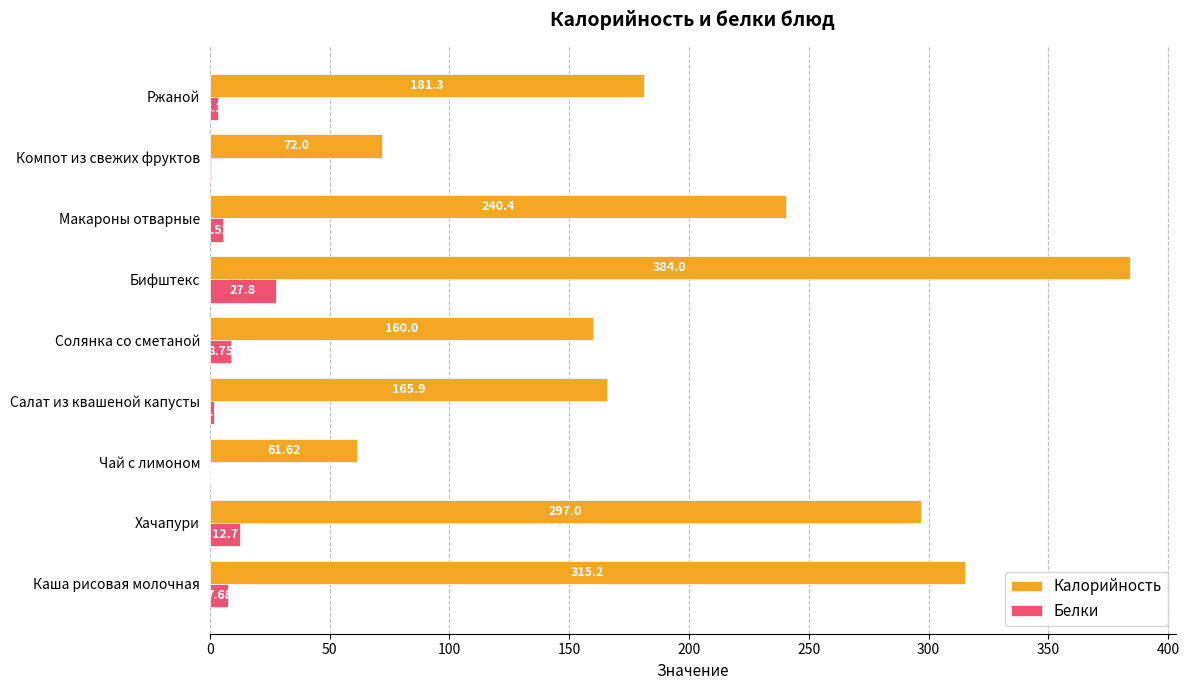

Which category has the highest value across all series?

Бифштекс